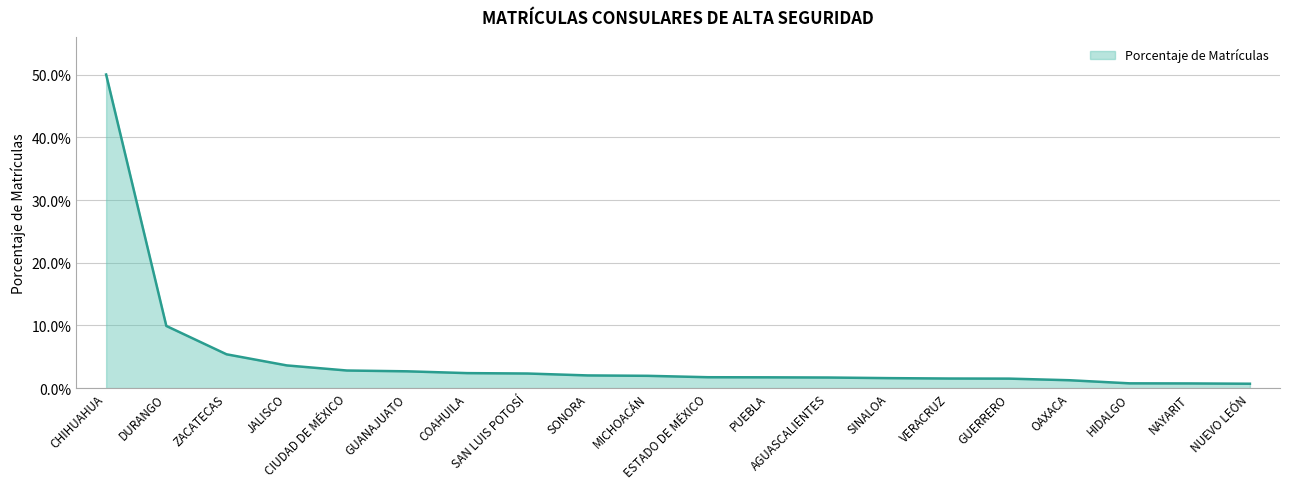

The value at DURANGO is 0.1. True or false?

False